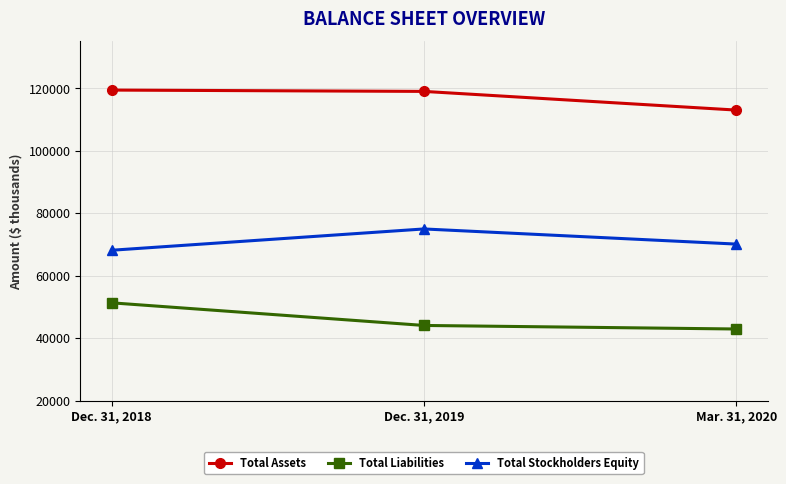

True or false: Total Liabilities has a value of 19060 at Dec. 31, 2018.

False